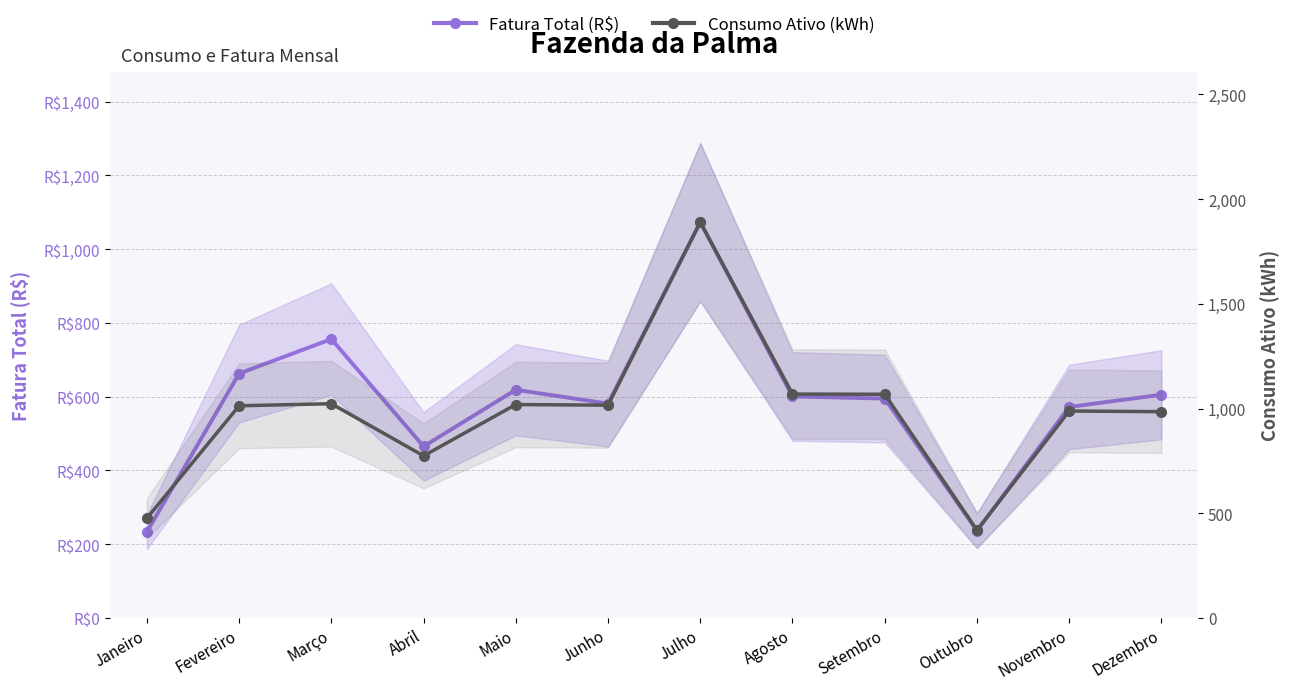

At which category does Consumo Ativo (kWh) reach its first local peak?

Março